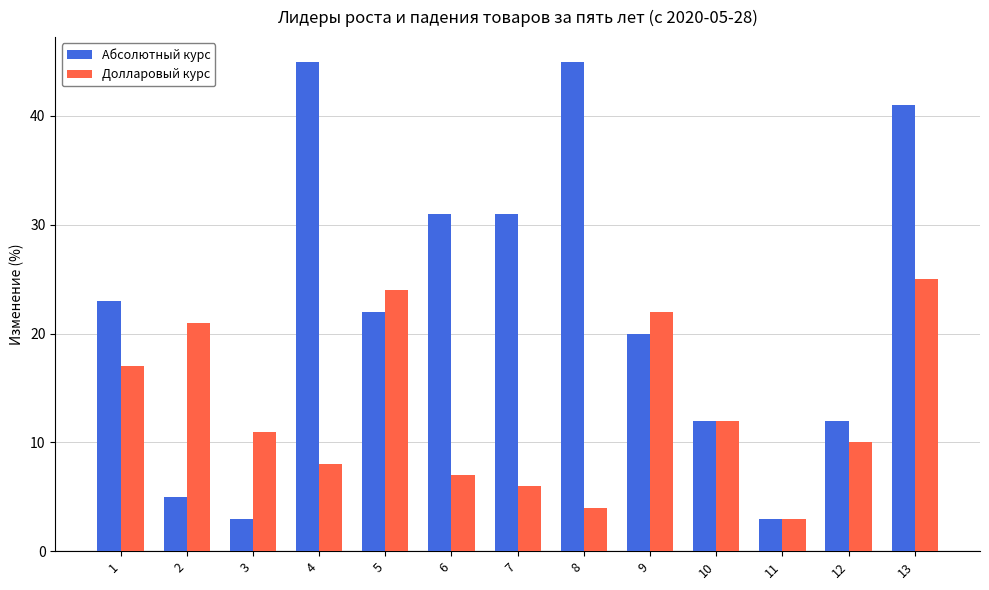

What is the average value of the Абсолютный курс series?

23